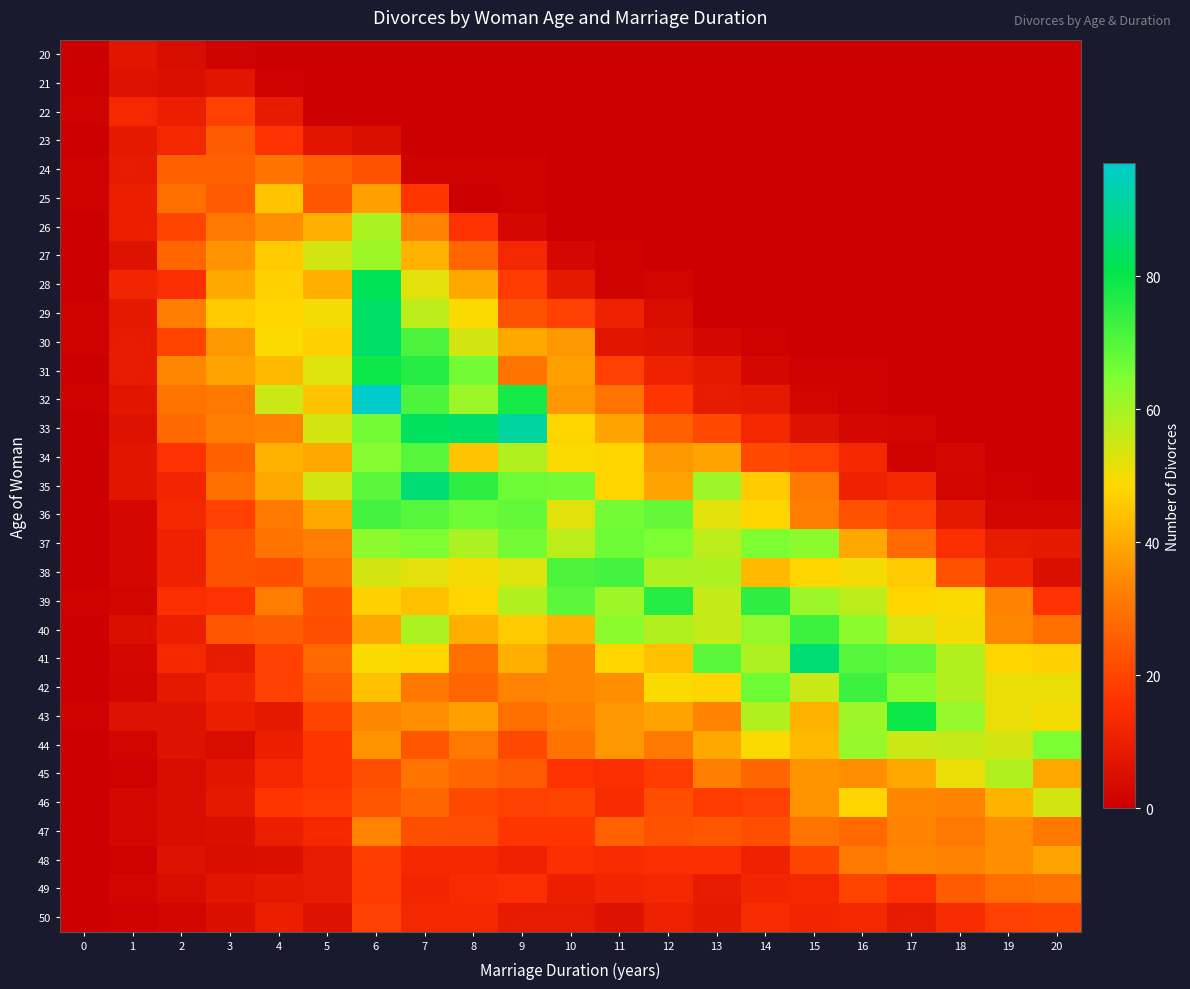

At how many categories does at least one series exceed 15?

19